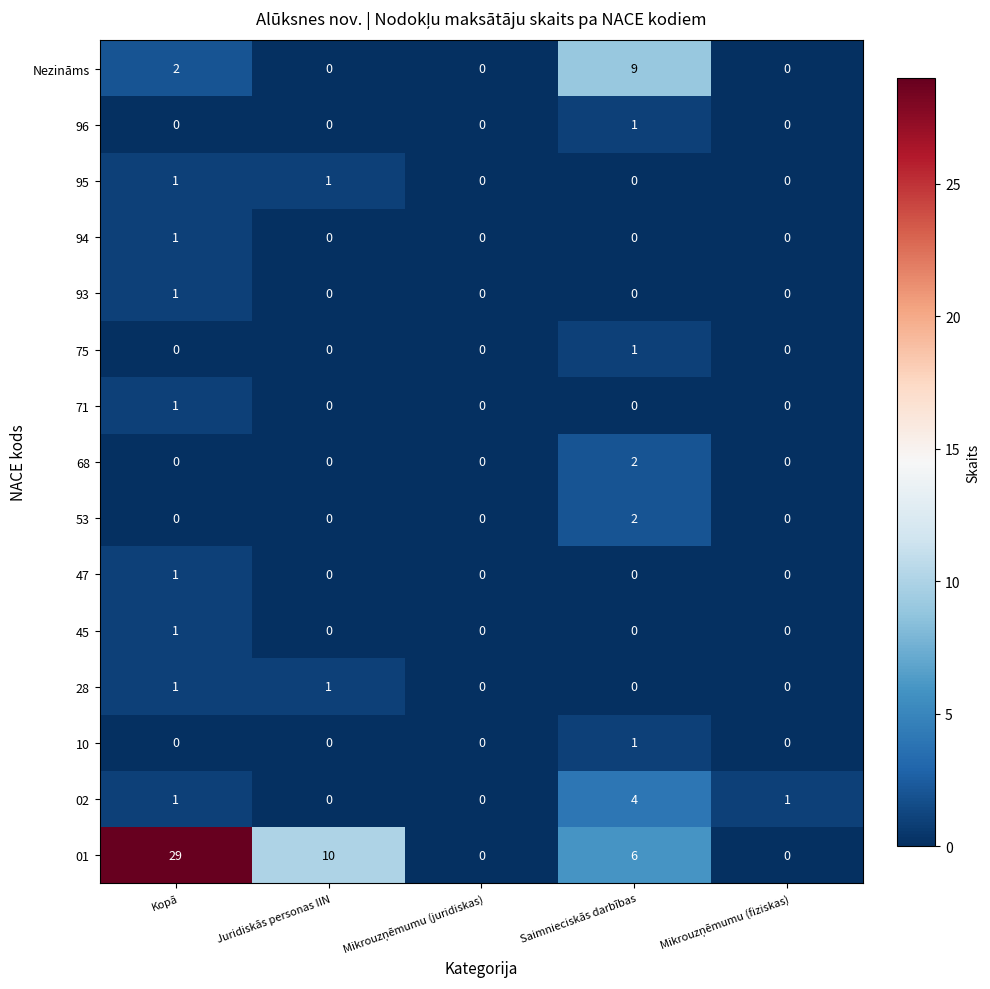

How many series are shown in this chart?

15